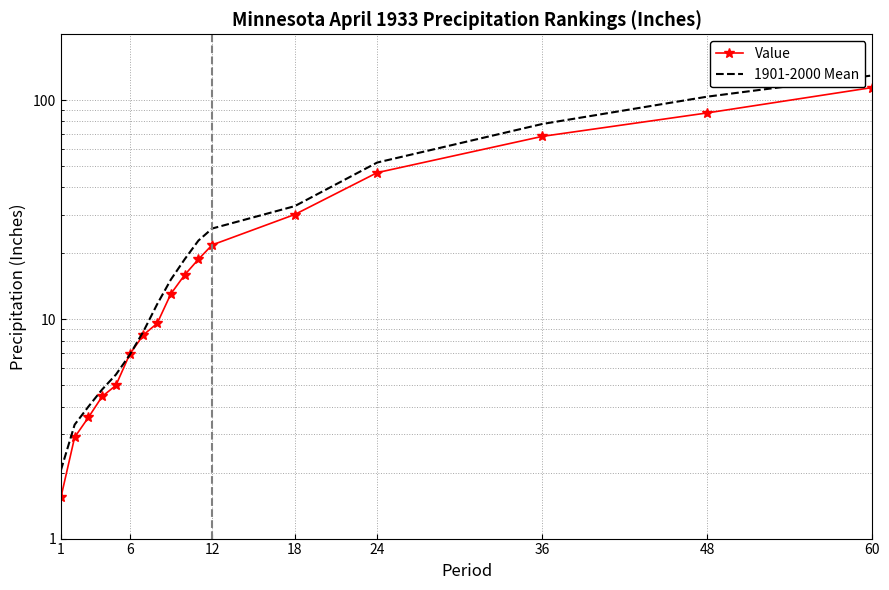

Count the number of data series in this chart.

2